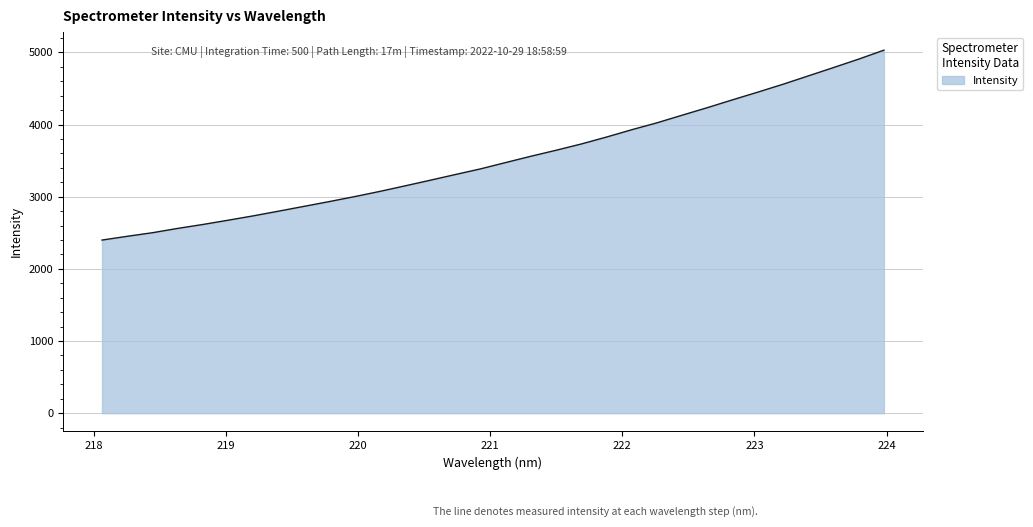

What is the greatest value displayed?

5030.5